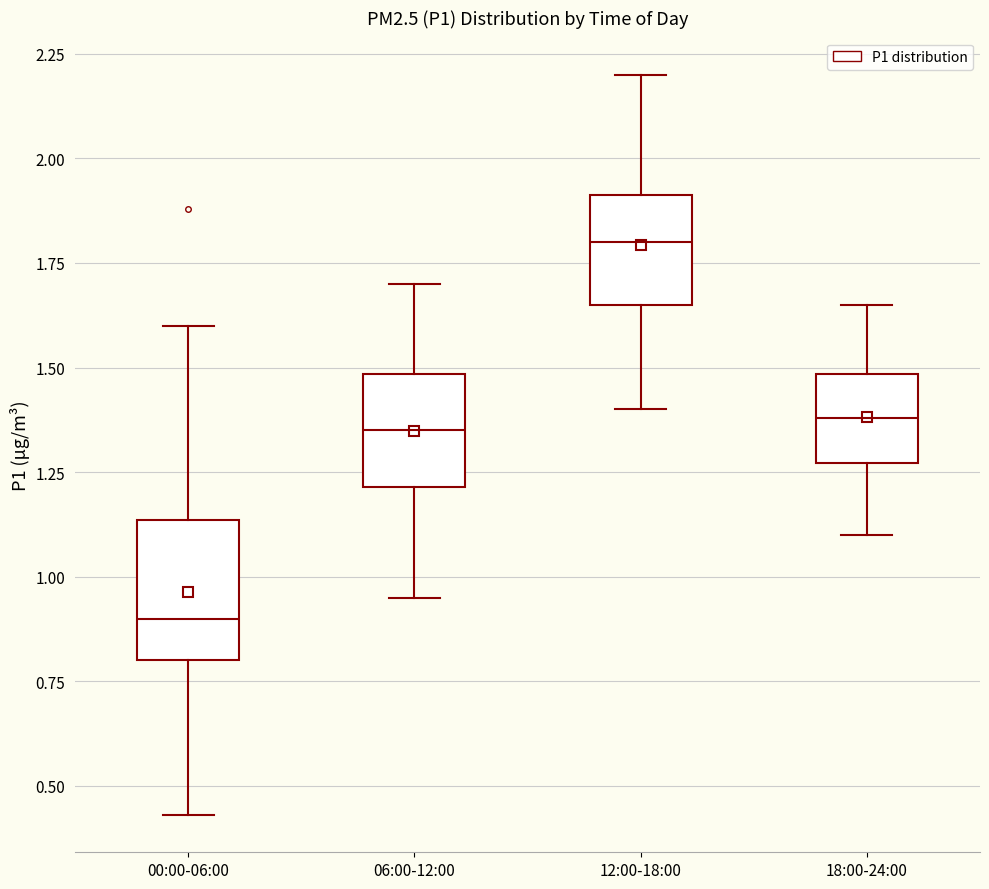

Reading left to right, read every box against the y-axis: the position of its median line, the range the box covers, and the ends of its whiskers. The values are not printed on the chart, so give them approximately, as read against the axis.

00:00-06:00: median 0.90, box 0.80 to 1.15, whiskers 0.45 to 1.60
06:00-12:00: median 1.35, box 1.20 to 1.50, whiskers 0.95 to 1.70
12:00-18:00: median 1.80, box 1.65 to 1.90, whiskers 1.40 to 2.20
18:00-24:00: median 1.40, box 1.25 to 1.50, whiskers 1.10 to 1.65